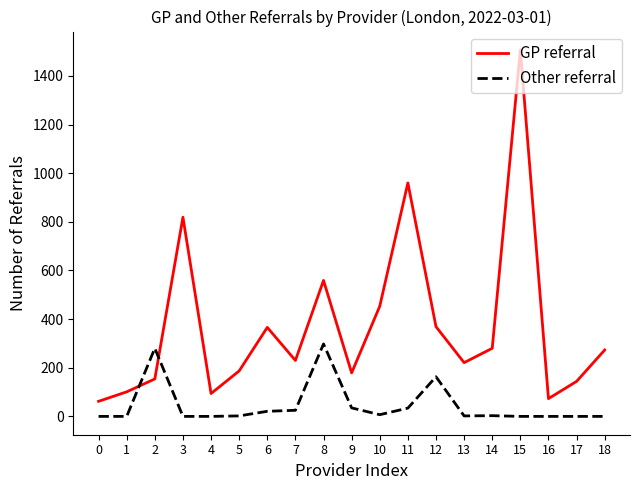

What is the sum of all Other referral values?

870